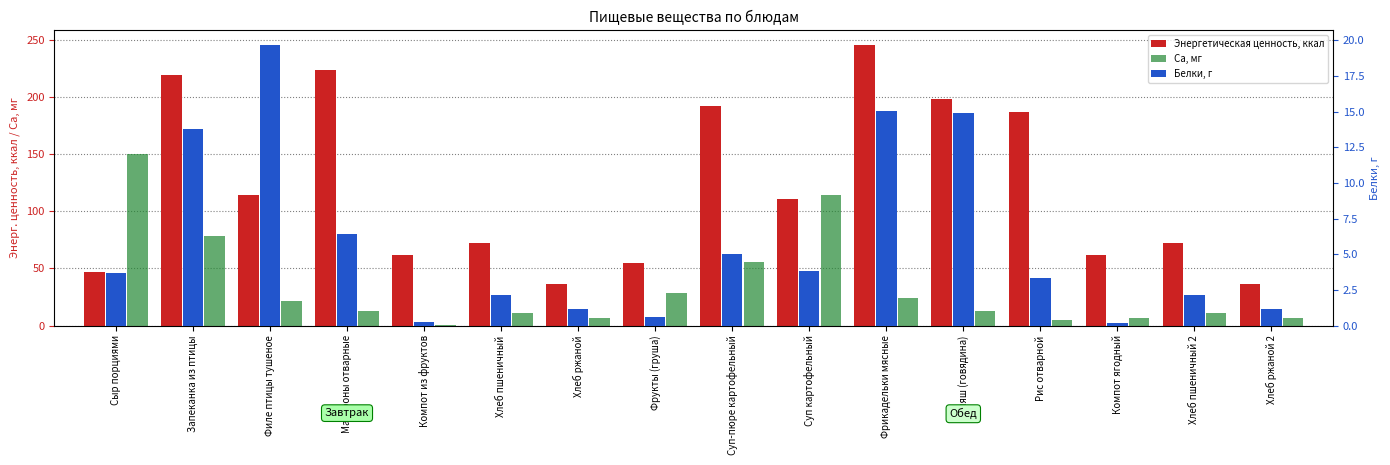

What is the average value of the Ca, мг series?

34.1